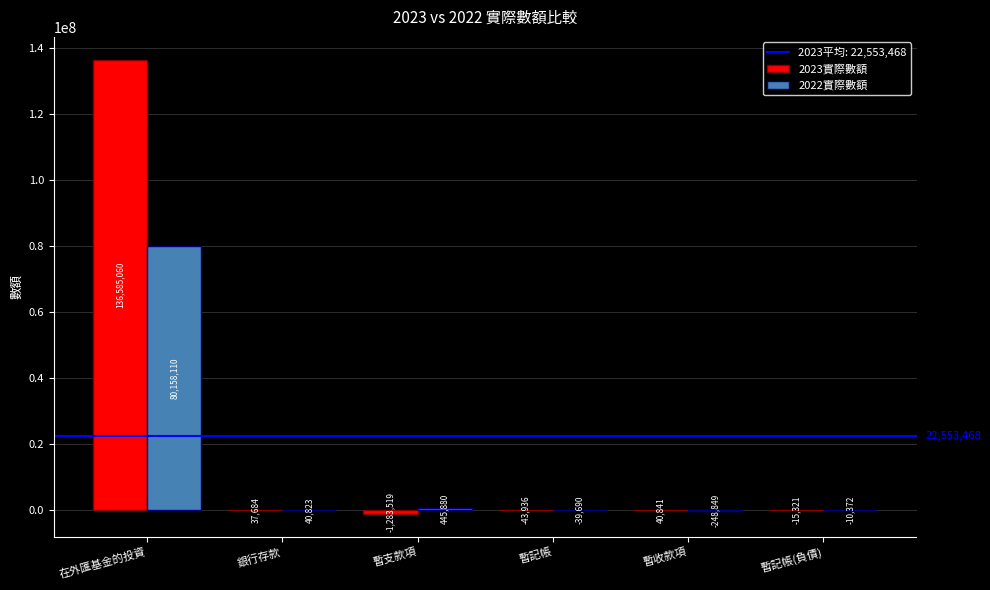

True or false: 2023實際數額 has a value of 40841 at 暫收款項.

True